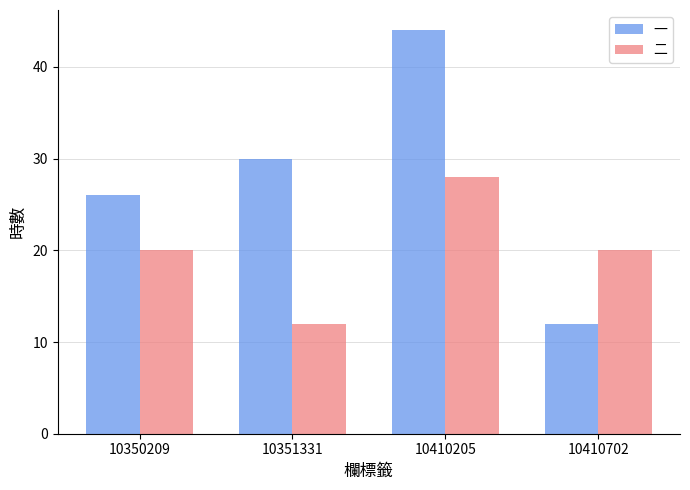

Reading left to right, what are all the values shown in this chart?

一: 26	30	44	12
二: 20	12	28	20